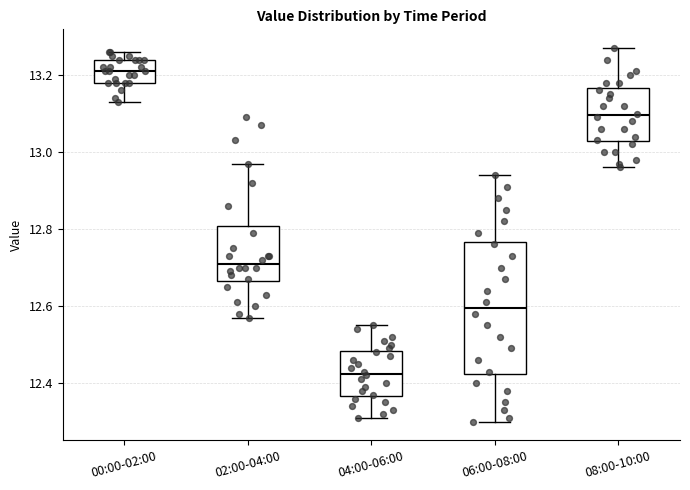

Reading left to right, read every box against the y-axis: the position of its median line, the range the box covers, and the ends of its whiskers. The values are not printed on the chart, so give them approximately, as read against the axis.

00:00-02:00: median 13.22, box 13.18 to 13.24, whiskers 13.14 to 13.26
02:00-04:00: median 12.72, box 12.66 to 12.80, whiskers 12.58 to 12.98
04:00-06:00: median 12.42, box 12.36 to 12.48, whiskers 12.32 to 12.56
06:00-08:00: median 12.60, box 12.42 to 12.76, whiskers 12.30 to 12.94
08:00-10:00: median 13.10, box 13.02 to 13.16, whiskers 12.96 to 13.28